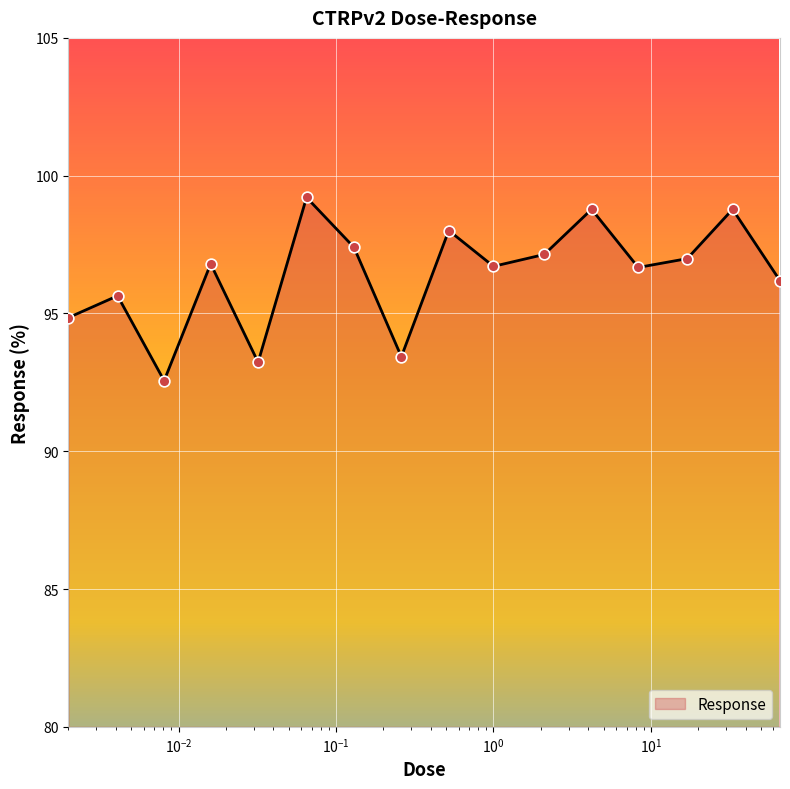

What is the maximum value shown in the chart?

99.2